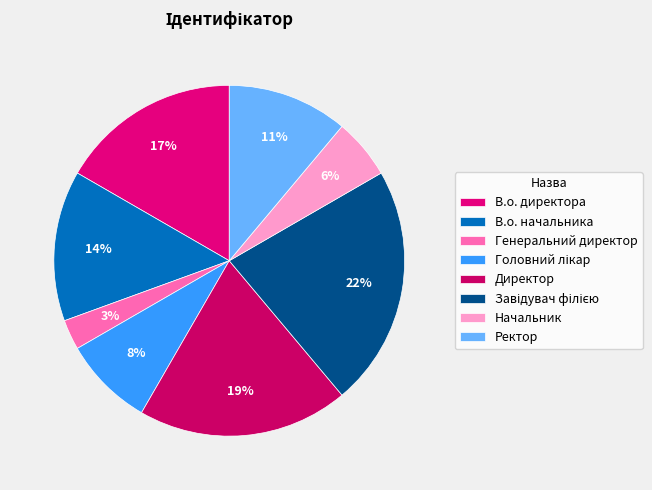

The Директор slice represents 11% of the pie. True or false?

False